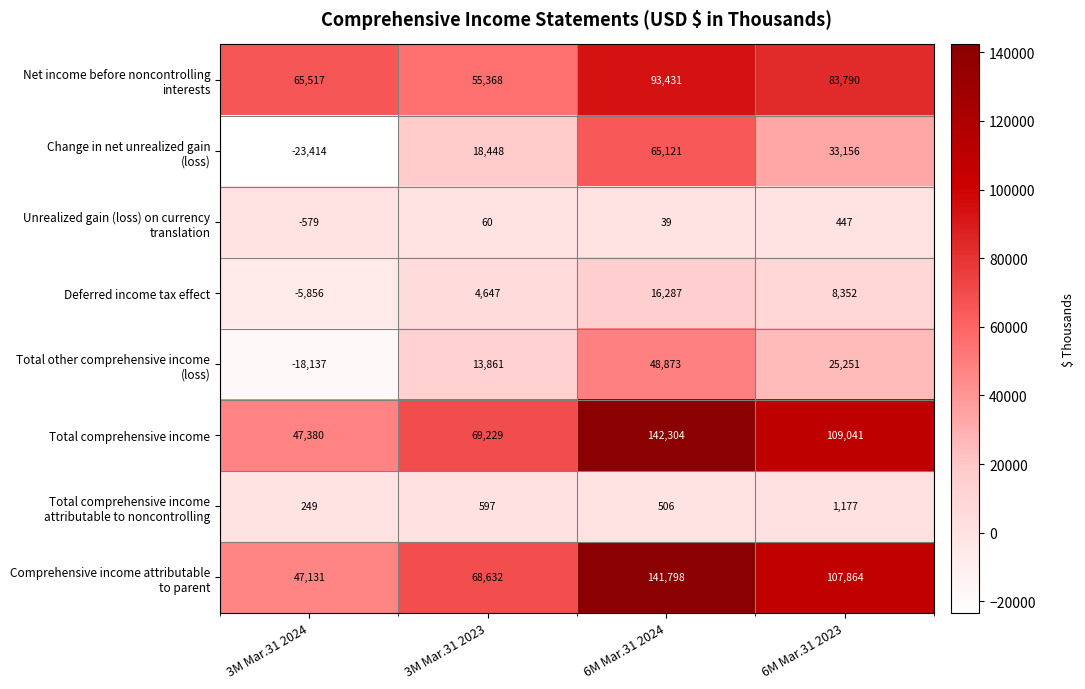

What is the sum of the Total comprehensive income values at 6M Mar.31 2023 and 3M Mar.31 2024?

156421